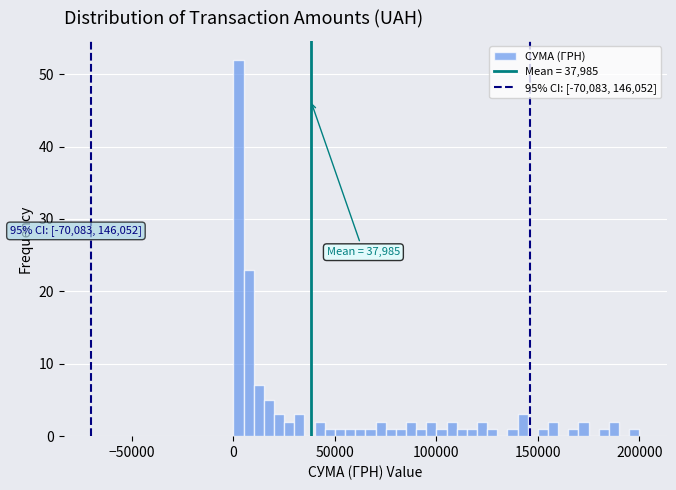

Around what value on the x-axis is the tallest bar? Give the approximate position of its centre, as read against the axis.

5000